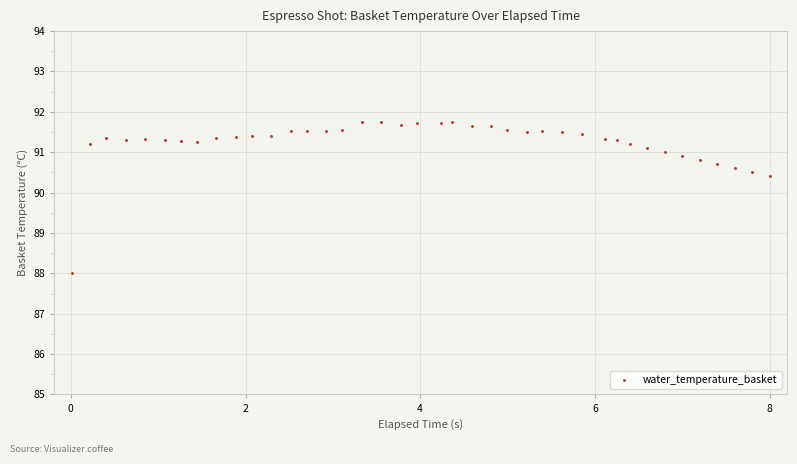

What is the range of Y values (max minus min)?

3.8